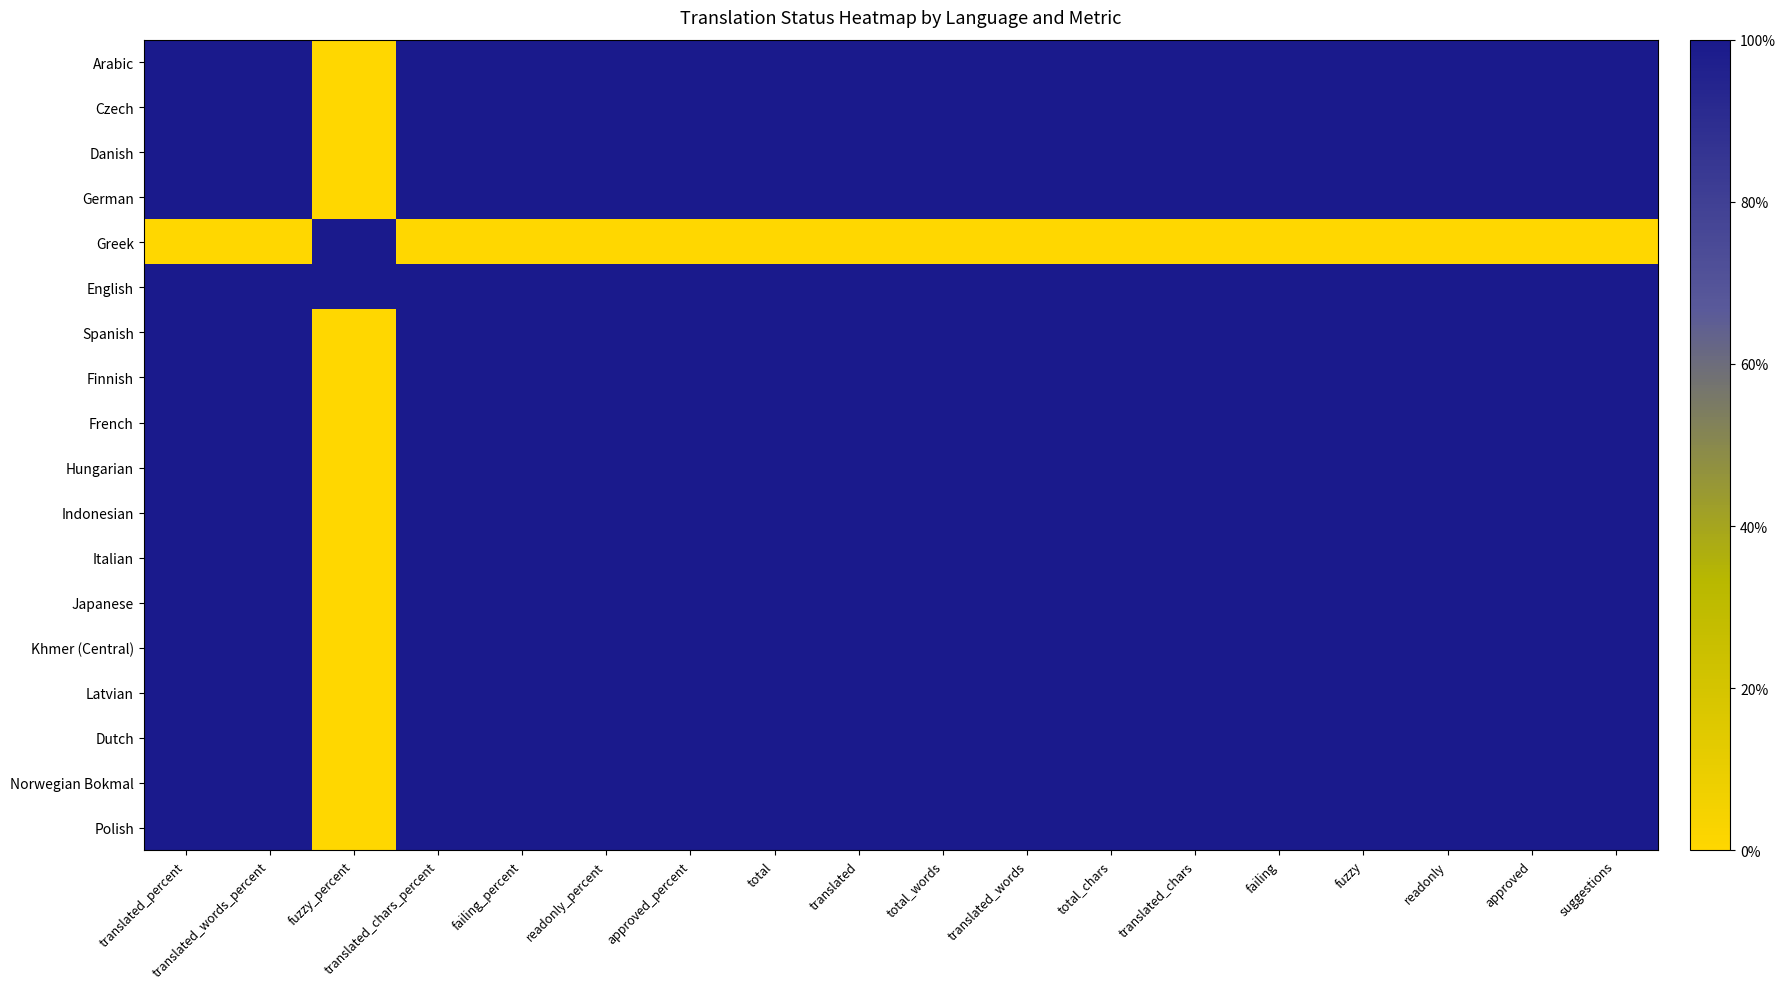

Reading left to right, list all the values displayed in this chart.

Arabic: translated_percent=100	translated_words_percent=100	fuzzy_percent=0	translated_chars_percent=100	failing_percent=100	readonly_percent=100	approved_percent=100	total=100	translated=100	total_words=100	translated_words=100	total_chars=100	translated_chars=100	failing=100	fuzzy=100	readonly=100	approved=100	suggestions=100
Czech: translated_percent=100	translated_words_percent=100	fuzzy_percent=0	translated_chars_percent=100	failing_percent=100	readonly_percent=100	approved_percent=100	total=100	translated=100	total_words=100	translated_words=100	total_chars=100	translated_chars=100	failing=100	fuzzy=100	readonly=100	approved=100	suggestions=100
Danish: translated_percent=100	translated_words_percent=100	fuzzy_percent=0	translated_chars_percent=100	failing_percent=100	readonly_percent=100	approved_percent=100	total=100	translated=100	total_words=100	translated_words=100	total_chars=100	translated_chars=100	failing=100	fuzzy=100	readonly=100	approved=100	suggestions=100
German: translated_percent=100	translated_words_percent=100	fuzzy_percent=0	translated_chars_percent=100	failing_percent=100	readonly_percent=100	approved_percent=100	total=100	translated=100	total_words=100	translated_words=100	total_chars=100	translated_chars=100	failing=100	fuzzy=100	readonly=100	approved=100	suggestions=100
Greek: translated_percent=0	translated_words_percent=0	fuzzy_percent=100	translated_chars_percent=0	failing_percent=0	readonly_percent=0	approved_percent=0	total=0	translated=0	total_words=0	translated_words=0	total_chars=0	translated_chars=0	failing=0	fuzzy=0	readonly=0	approved=0	suggestions=0
English: translated_percent=100	translated_words_percent=100	fuzzy_percent=100	translated_chars_percent=100	failing_percent=100	readonly_percent=100	approved_percent=100	total=100	translated=100	total_words=100	translated_words=100	total_chars=100	translated_chars=100	failing=100	fuzzy=100	readonly=100	approved=100	suggestions=100
Spanish: translated_percent=100	translated_words_percent=100	fuzzy_percent=0	translated_chars_percent=100	failing_percent=100	readonly_percent=100	approved_percent=100	total=100	translated=100	total_words=100	translated_words=100	total_chars=100	translated_chars=100	failing=100	fuzzy=100	readonly=100	approved=100	suggestions=100
Finnish: translated_percent=100	translated_words_percent=100	fuzzy_percent=0	translated_chars_percent=100	failing_percent=100	readonly_percent=100	approved_percent=100	total=100	translated=100	total_words=100	translated_words=100	total_chars=100	translated_chars=100	failing=100	fuzzy=100	readonly=100	approved=100	suggestions=100
French: translated_percent=100	translated_words_percent=100	fuzzy_percent=0	translated_chars_percent=100	failing_percent=100	readonly_percent=100	approved_percent=100	total=100	translated=100	total_words=100	translated_words=100	total_chars=100	translated_chars=100	failing=100	fuzzy=100	readonly=100	approved=100	suggestions=100
Hungarian: translated_percent=100	translated_words_percent=100	fuzzy_percent=0	translated_chars_percent=100	failing_percent=100	readonly_percent=100	approved_percent=100	total=100	translated=100	total_words=100	translated_words=100	total_chars=100	translated_chars=100	failing=100	fuzzy=100	readonly=100	approved=100	suggestions=100
Indonesian: translated_percent=100	translated_words_percent=100	fuzzy_percent=0	translated_chars_percent=100	failing_percent=100	readonly_percent=100	approved_percent=100	total=100	translated=100	total_words=100	translated_words=100	total_chars=100	translated_chars=100	failing=100	fuzzy=100	readonly=100	approved=100	suggestions=100
Italian: translated_percent=100	translated_words_percent=100	fuzzy_percent=0	translated_chars_percent=100	failing_percent=100	readonly_percent=100	approved_percent=100	total=100	translated=100	total_words=100	translated_words=100	total_chars=100	translated_chars=100	failing=100	fuzzy=100	readonly=100	approved=100	suggestions=100
Japanese: translated_percent=100	translated_words_percent=100	fuzzy_percent=0	translated_chars_percent=100	failing_percent=100	readonly_percent=100	approved_percent=100	total=100	translated=100	total_words=100	translated_words=100	total_chars=100	translated_chars=100	failing=100	fuzzy=100	readonly=100	approved=100	suggestions=100
Khmer (Central): translated_percent=100	translated_words_percent=100	fuzzy_percent=0	translated_chars_percent=100	failing_percent=100	readonly_percent=100	approved_percent=100	total=100	translated=100	total_words=100	translated_words=100	total_chars=100	translated_chars=100	failing=100	fuzzy=100	readonly=100	approved=100	suggestions=100
Latvian: translated_percent=100	translated_words_percent=100	fuzzy_percent=0	translated_chars_percent=100	failing_percent=100	readonly_percent=100	approved_percent=100	total=100	translated=100	total_words=100	translated_words=100	total_chars=100	translated_chars=100	failing=100	fuzzy=100	readonly=100	approved=100	suggestions=100
Dutch: translated_percent=100	translated_words_percent=100	fuzzy_percent=0	translated_chars_percent=100	failing_percent=100	readonly_percent=100	approved_percent=100	total=100	translated=100	total_words=100	translated_words=100	total_chars=100	translated_chars=100	failing=100	fuzzy=100	readonly=100	approved=100	suggestions=100
Norwegian Bokmal: translated_percent=100	translated_words_percent=100	fuzzy_percent=0	translated_chars_percent=100	failing_percent=100	readonly_percent=100	approved_percent=100	total=100	translated=100	total_words=100	translated_words=100	total_chars=100	translated_chars=100	failing=100	fuzzy=100	readonly=100	approved=100	suggestions=100
Polish: translated_percent=100	translated_words_percent=100	fuzzy_percent=0	translated_chars_percent=100	failing_percent=100	readonly_percent=100	approved_percent=100	total=100	translated=100	total_words=100	translated_words=100	total_chars=100	translated_chars=100	failing=100	fuzzy=100	readonly=100	approved=100	suggestions=100